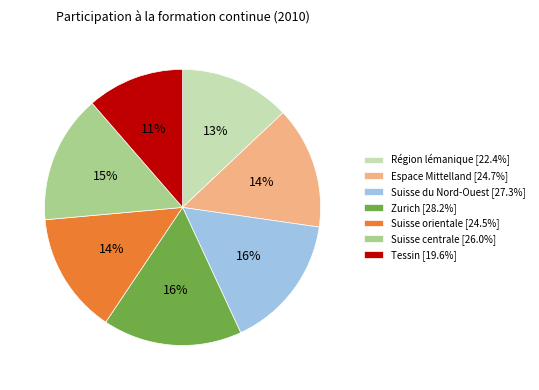

To the nearest percent, what percentage of the pie is Espace Mittelland?

14%